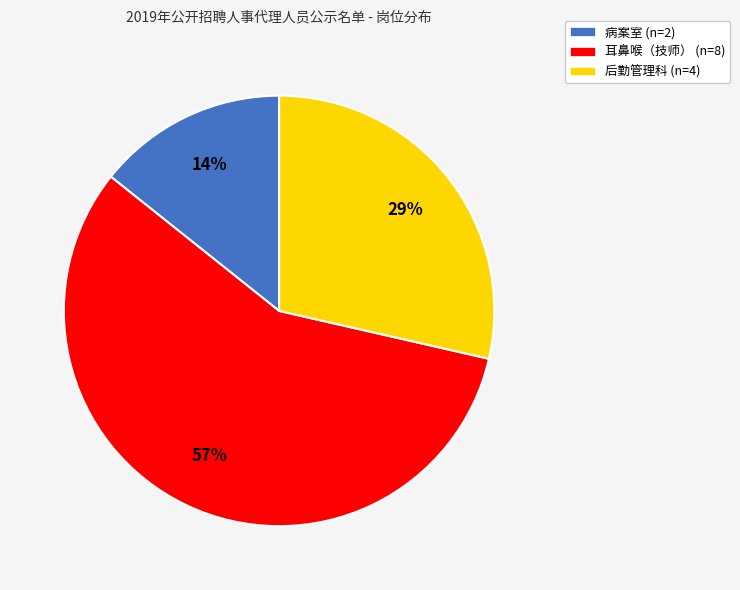

To the nearest percent, what is the difference between the largest and smallest slice percentages?

43%